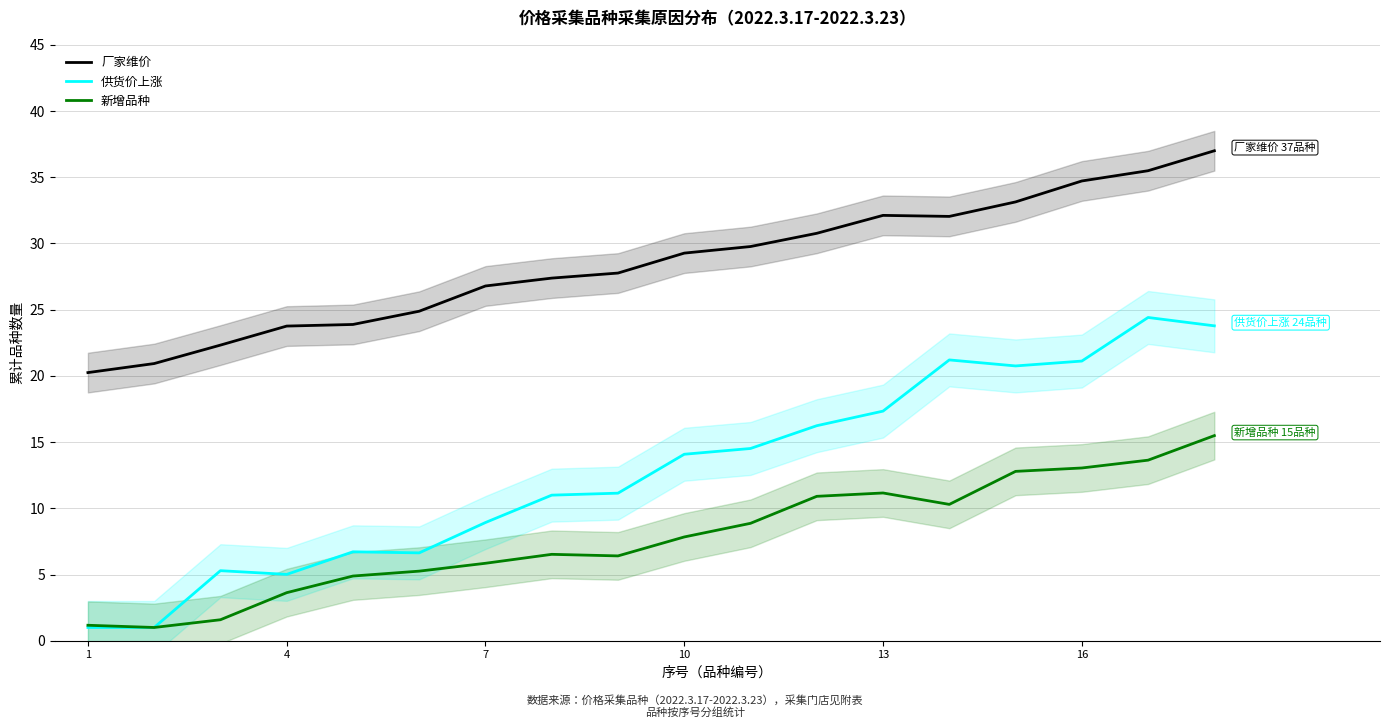

What is the difference between the maximum and minimum values in the 厂家维价 series?

16.8